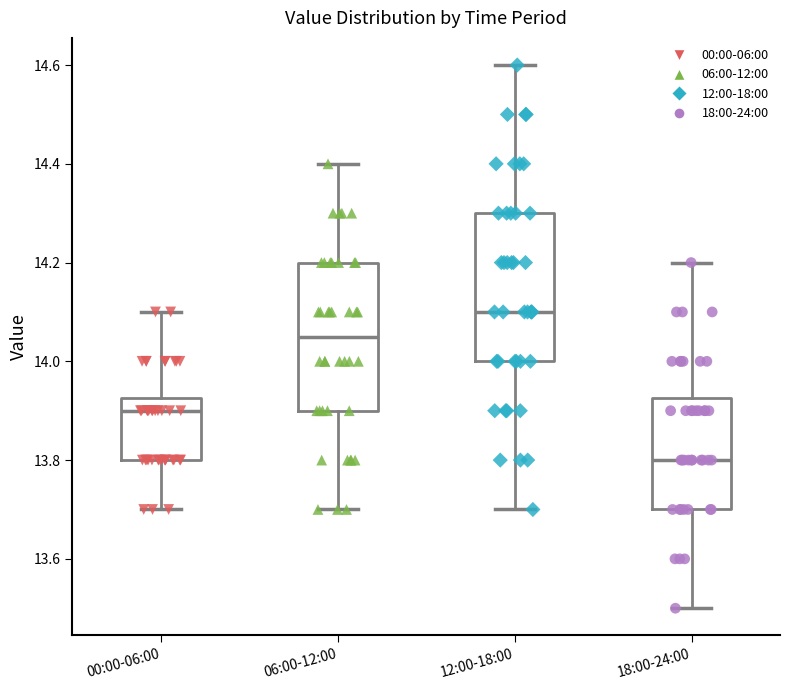

Where does the lower whisker of the box for 00:00-06:00 end on the y-axis? The values are not printed on the chart, so give them approximately, as read against the axis.

13.70